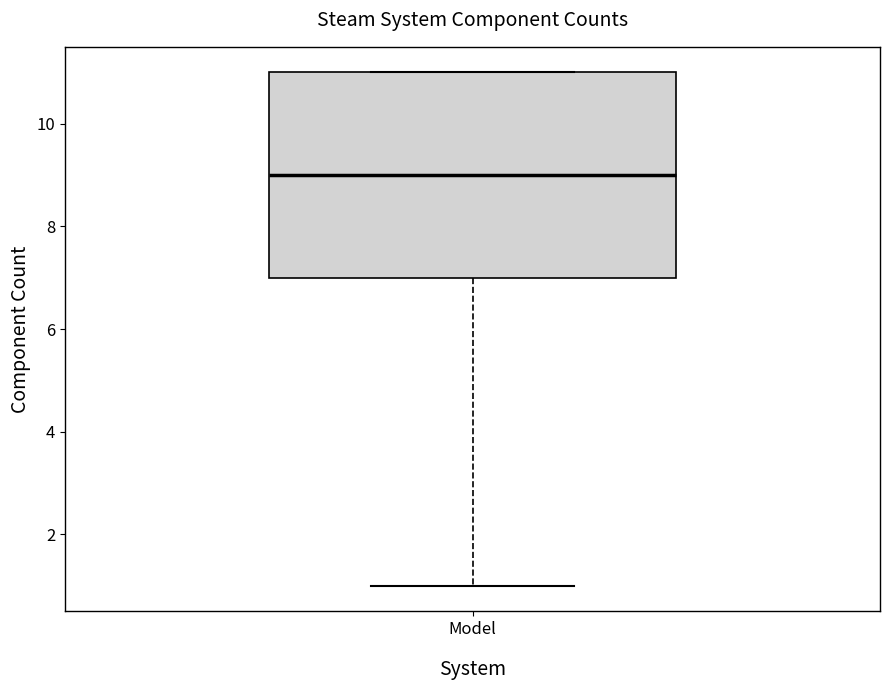

Transcribe this box plot: give where the median line is, the range the box spans, and where the two whiskers end, as read against the y-axis. The values are not printed on the chart, so give them approximately, as read against the axis.

median 9, box 7 to 11, whiskers 1 to 11